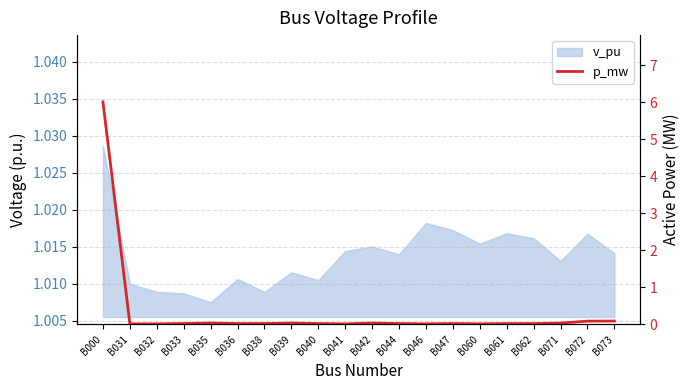

At which label is the value closest to 3?

B073